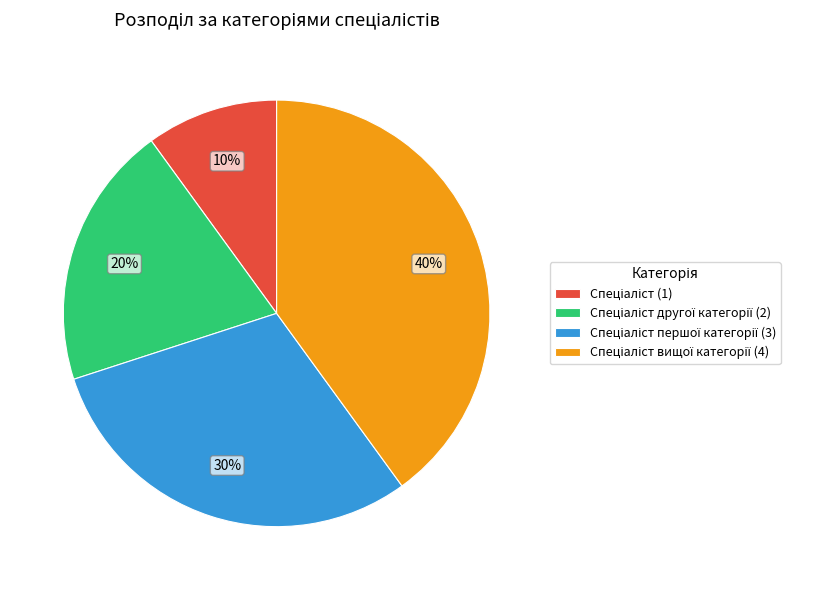

Does any single category account for the majority?

No